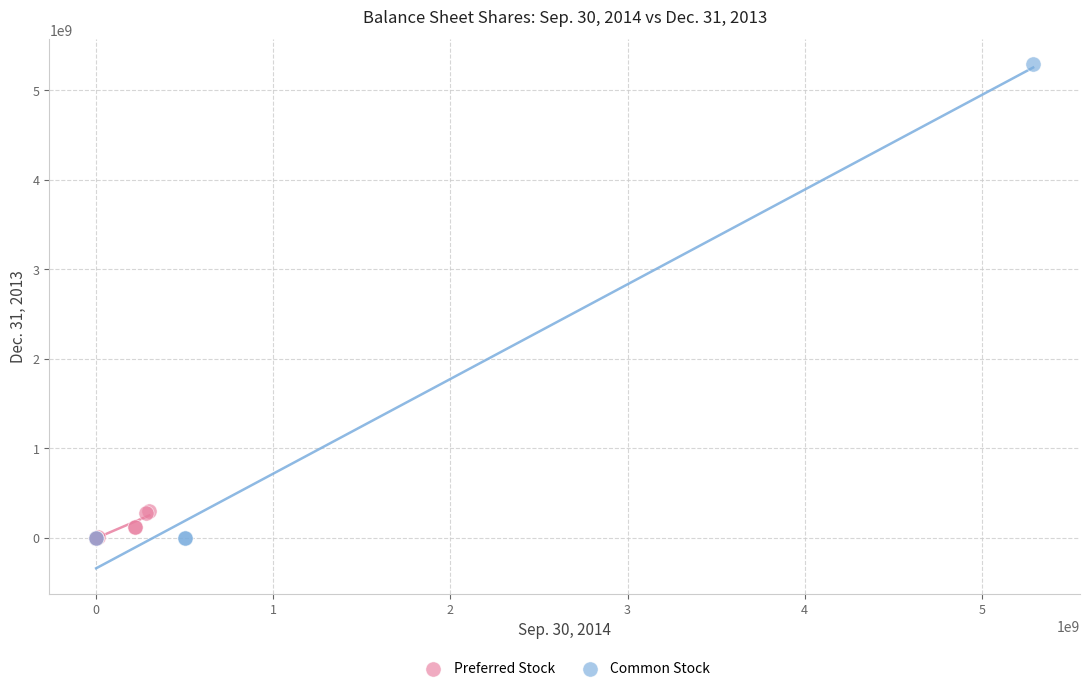

Which series has the widest spread of Y values?

Common Stock